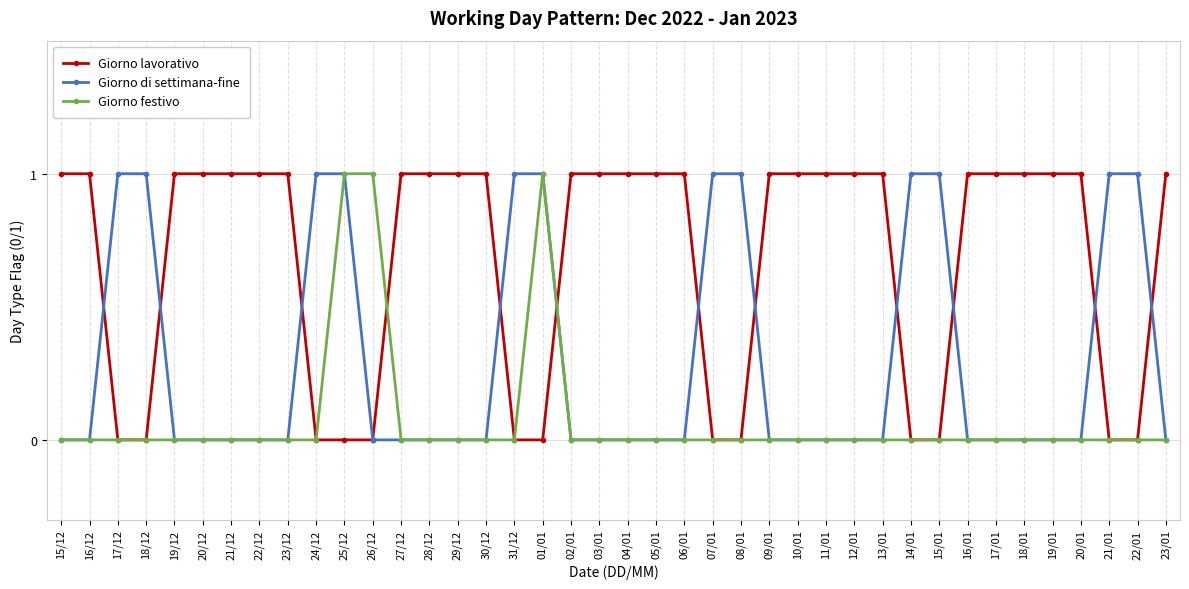

What is the average value of the Giorno lavorativo series?

1